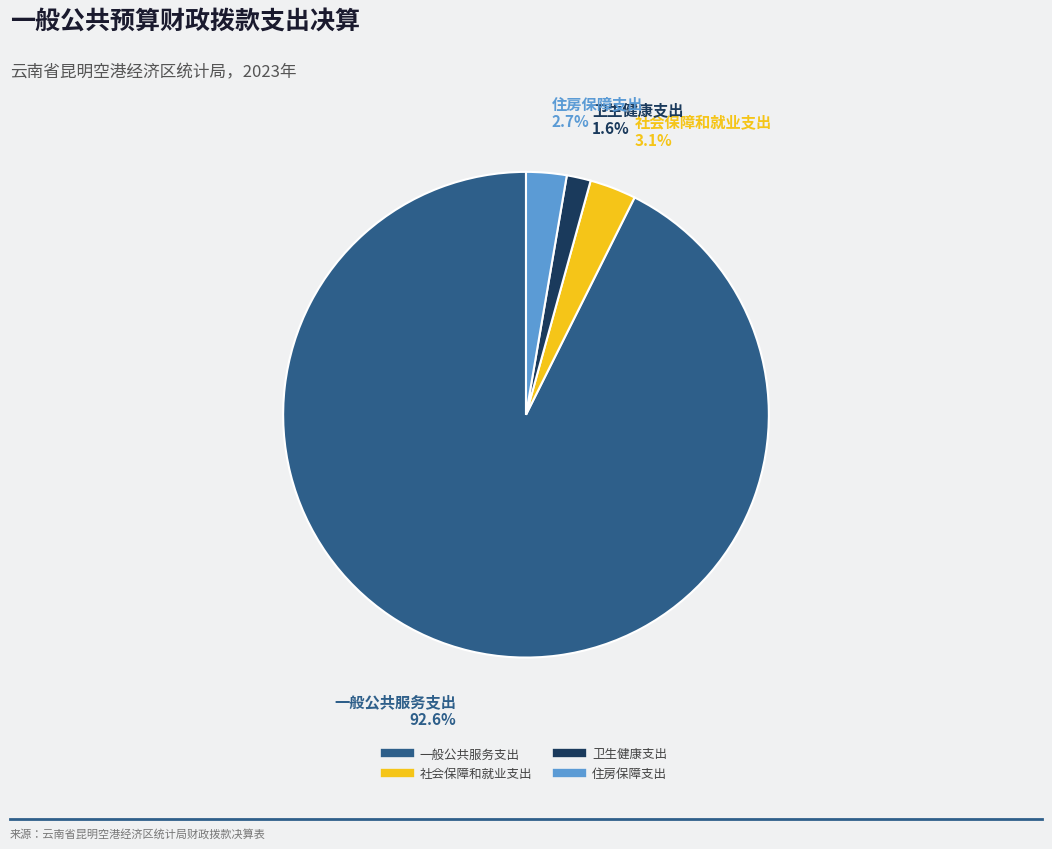

To the nearest percent, what percentage of the pie is 卫生健康支出?

2%